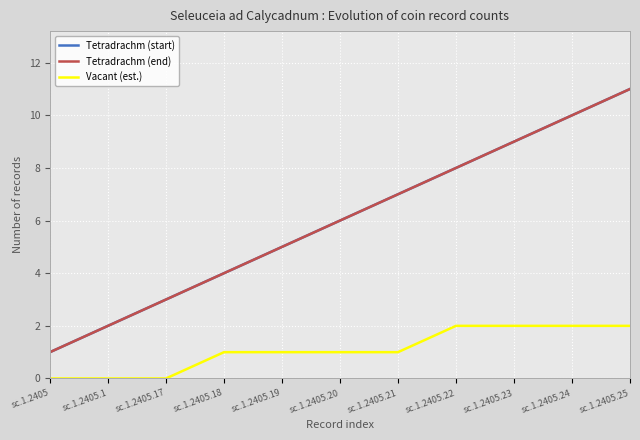

Is this an area chart (filled region under the line)?

No